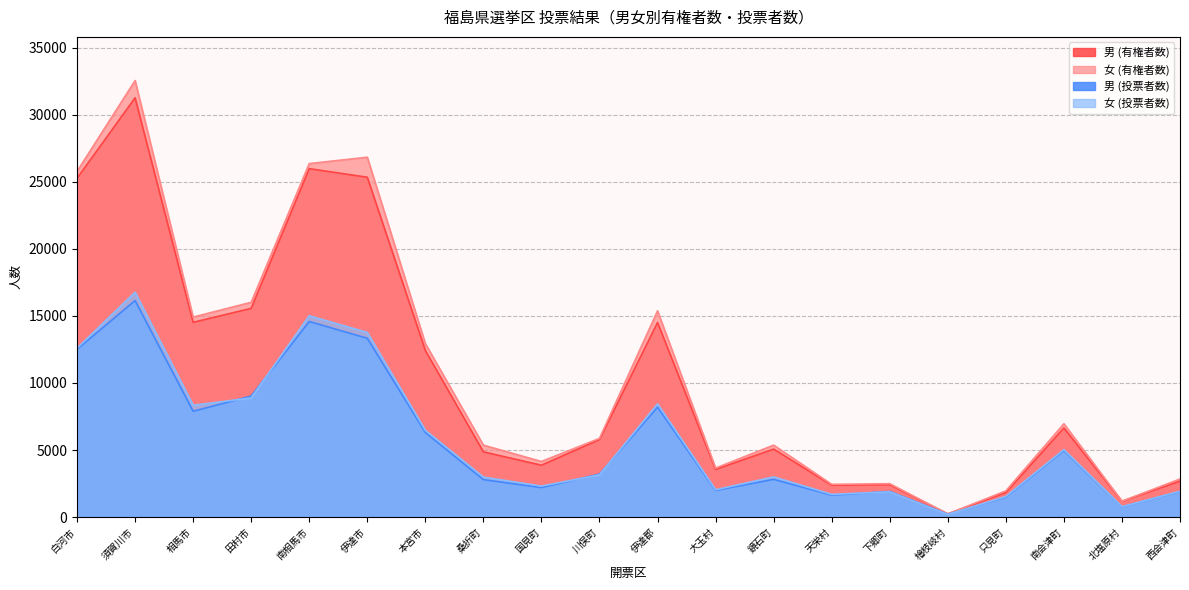

At which label does 女 (有権者数) reach its peak?

須賀川市